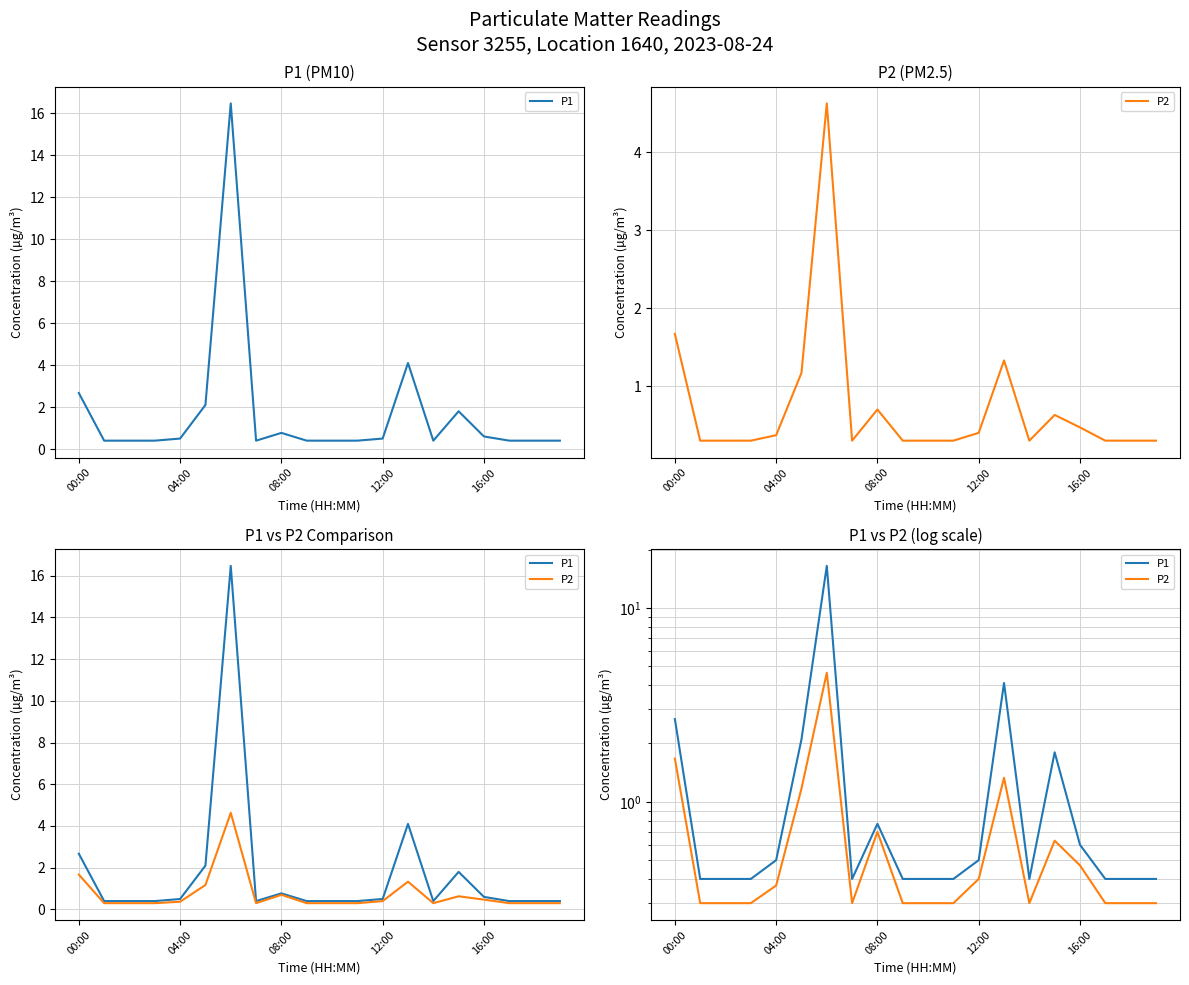

Rank the series by their maximum value, from highest to lowest.

P1, P2